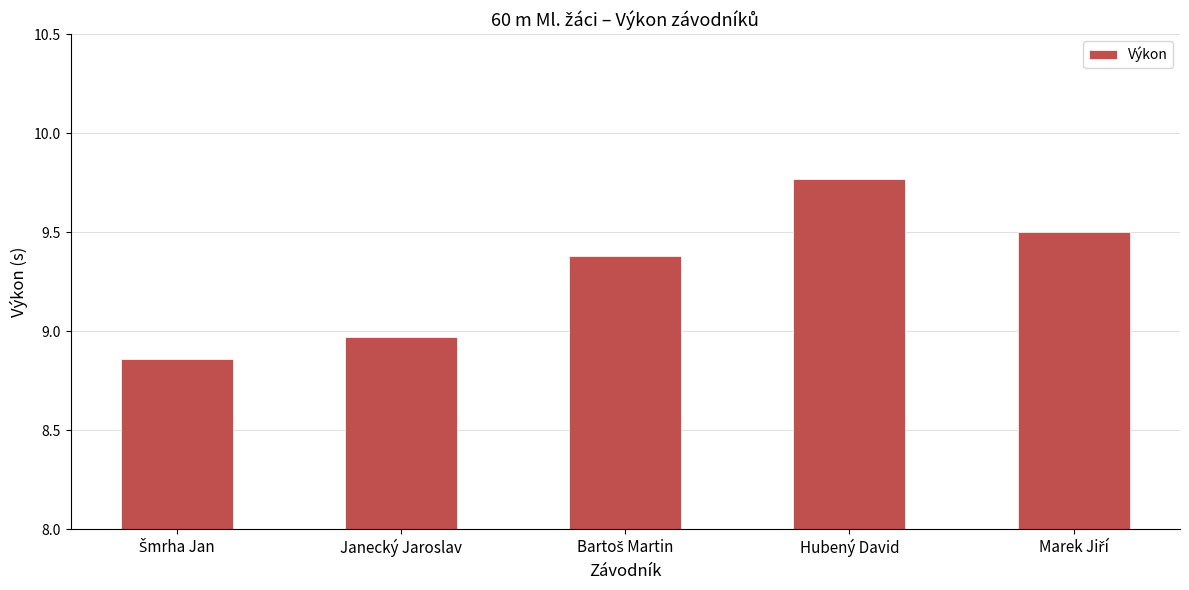

What is the difference between the maximum and second lowest values?

0.8